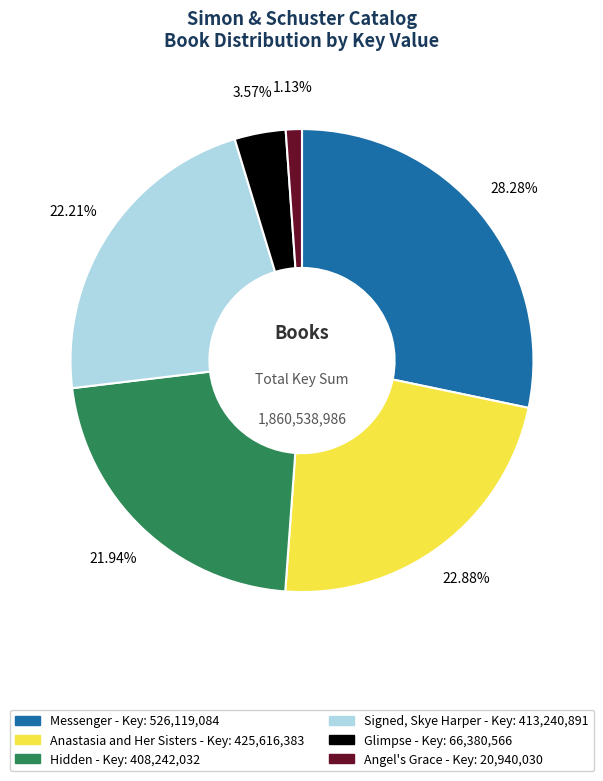

To the nearest percent, what portion does Signed, Skye Harper represent?

22%